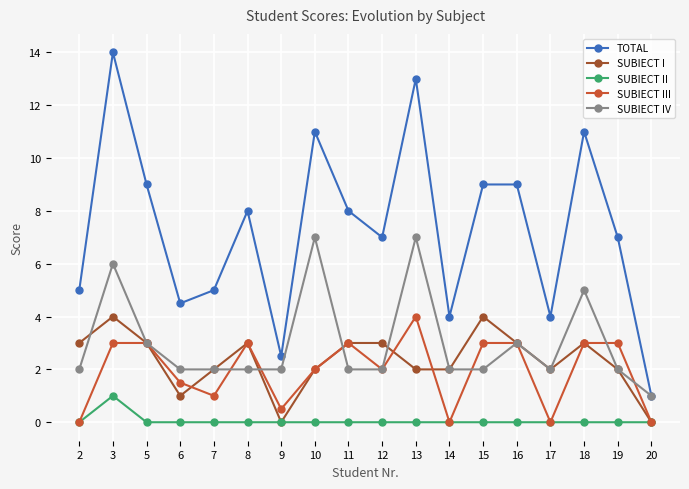

How many values in the SUBIECT III series are below 3?

9